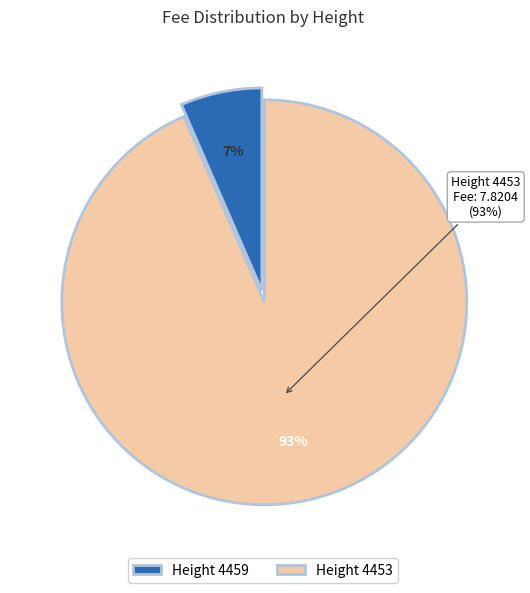

How many segments does this pie chart have?

2